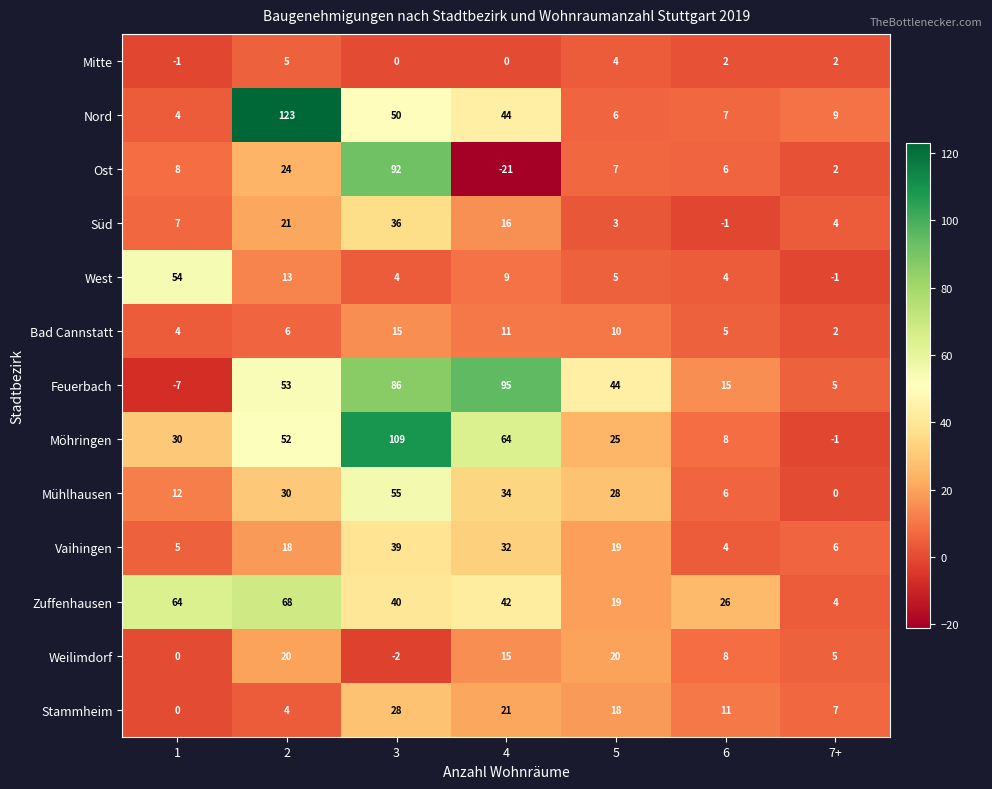

At which category does the chart reach its minimum across all series?

4